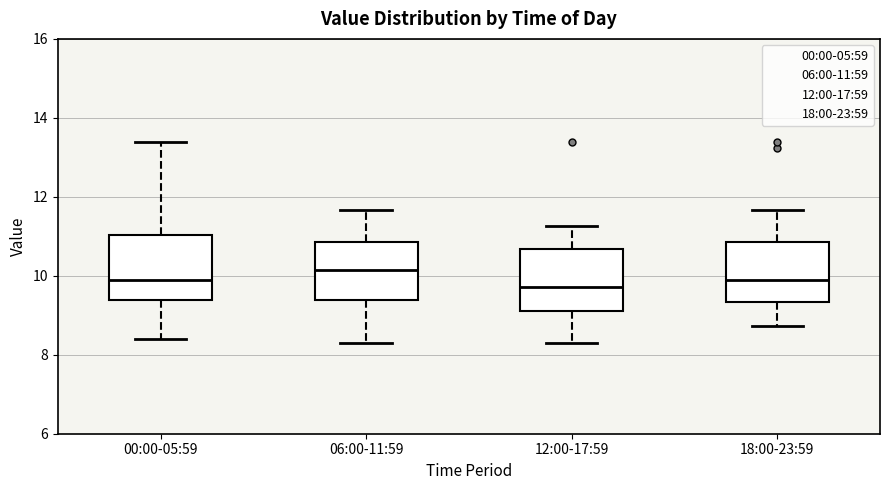

Reading left to right, read every box against the y-axis: the position of its median line, the range the box covers, and the ends of its whiskers. The values are not printed on the chart, so give them approximately, as read against the axis.

00:00-05:59: median 9.8, box 9.4 to 11.0, whiskers 8.4 to 13.4
06:00-11:59: median 10.2, box 9.4 to 10.8, whiskers 8.4 to 11.6
12:00-17:59: median 9.8, box 9.2 to 10.6, whiskers 8.4 to 11.2
18:00-23:59: median 9.8, box 9.4 to 10.8, whiskers 8.8 to 11.6